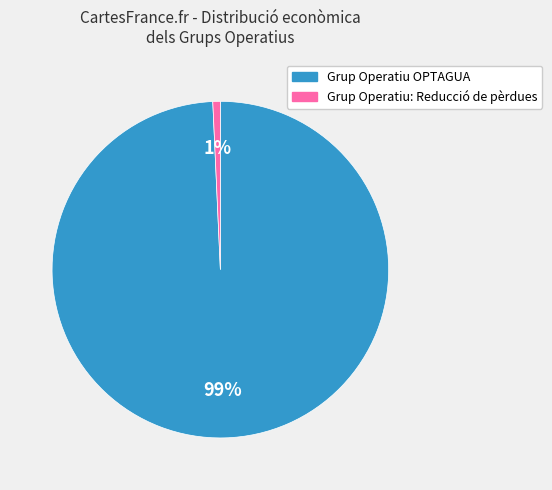

Rank the categories by value from highest to lowest.

Grup Operatiu OPTAGUA, Grup Operatiu: Reducció de pèrdues